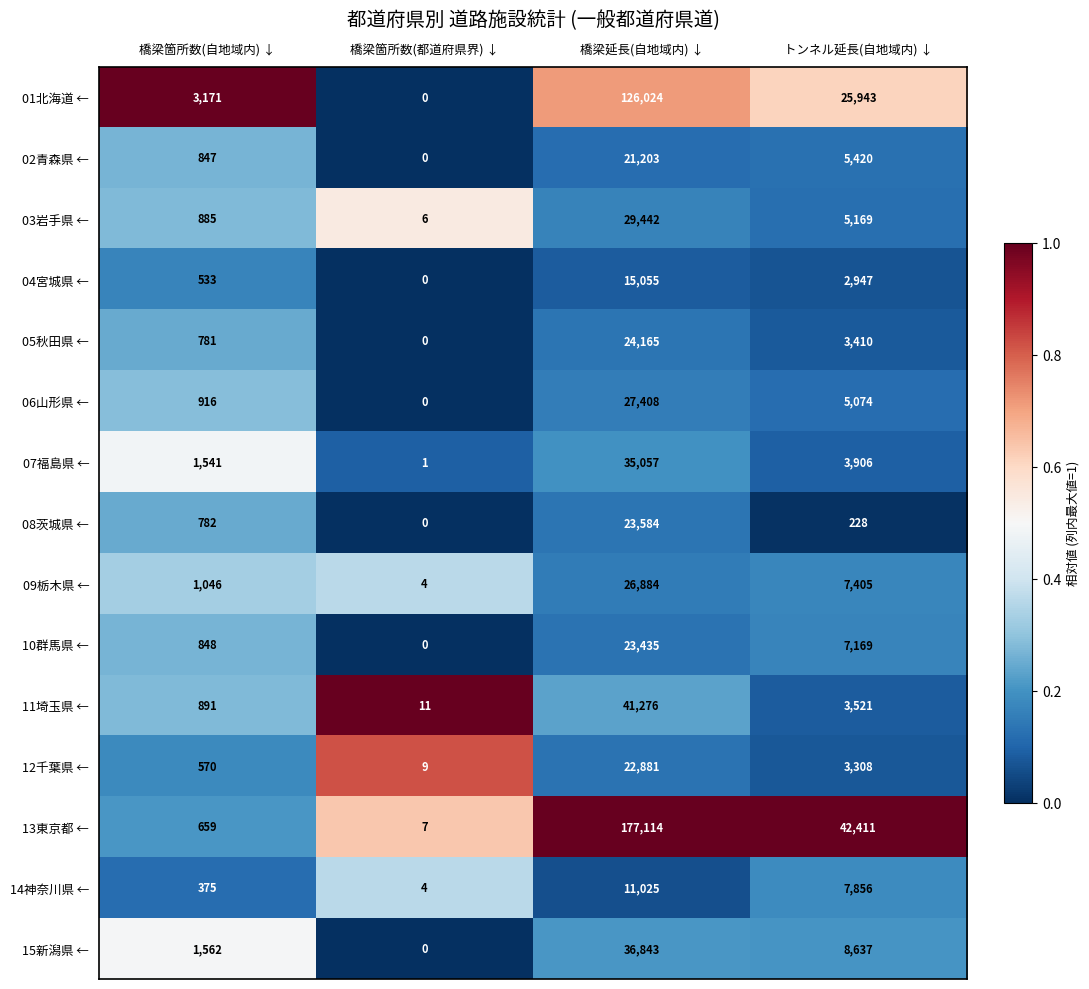

At how many categories does at least one series exceed 0?

4